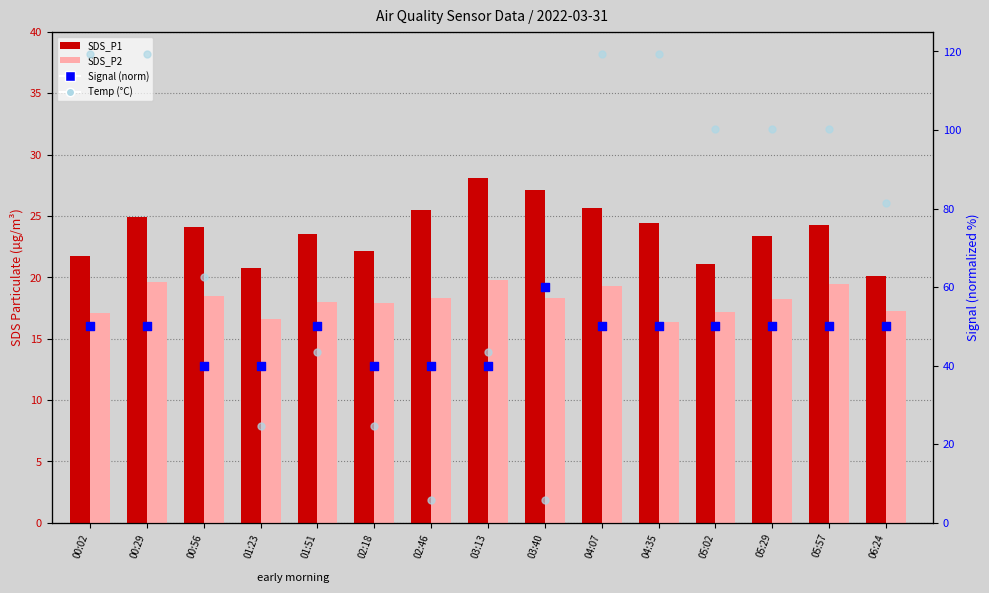

Which series has the largest Y range (max minus min)?

Signal (norm)